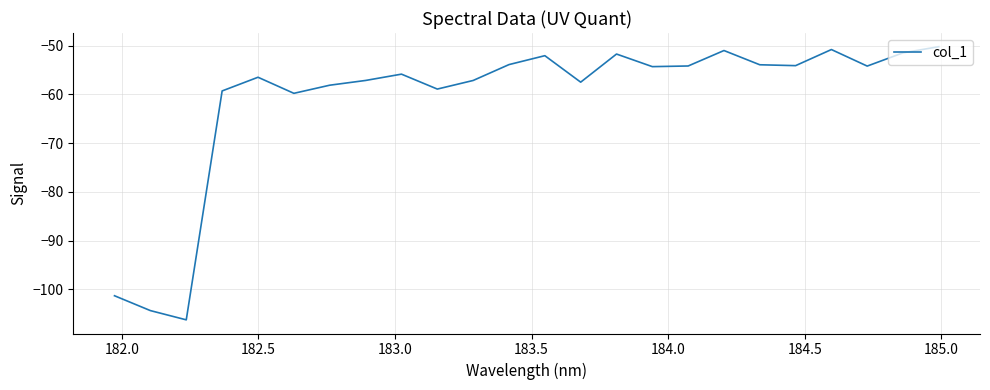

What is the maximum value shown in the chart?

-50.2